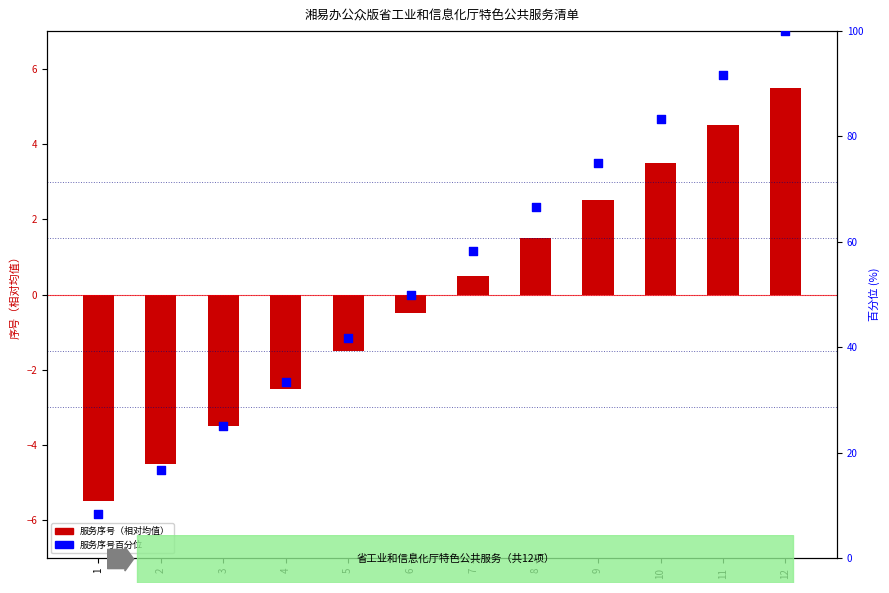

What are all the series names shown in the legend?

服务序号（相对均值）, 服务序号百分位